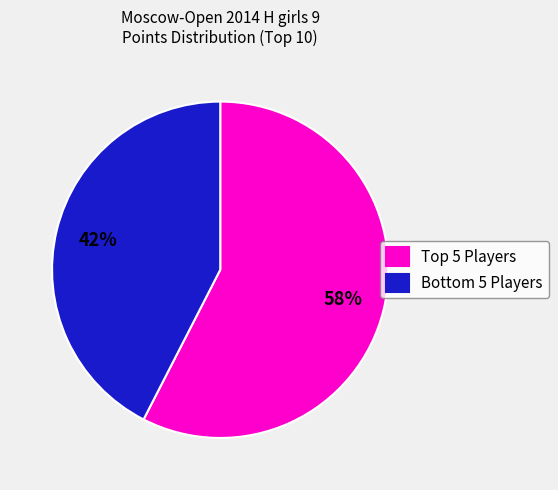

What is the smallest slice in the pie chart?

Bottom 5 Players